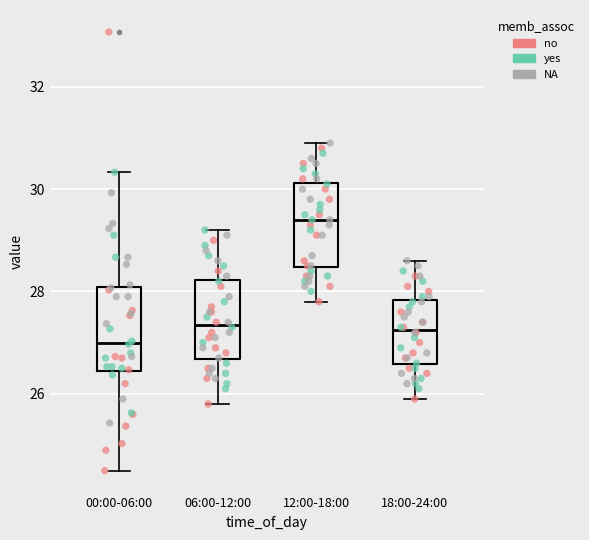

Reading left to right, read every box against the y-axis: the position of its median line, the range the box covers, and the ends of its whiskers. The values are not printed on the chart, so give them approximately, as read against the axis.

00:00-06:00: median 27.0, box 26.4 to 28.0, whiskers 24.6 to 30.4
06:00-12:00: median 27.4, box 26.6 to 28.2, whiskers 25.8 to 29.2
12:00-18:00: median 29.4, box 28.4 to 30.2, whiskers 27.8 to 31.0
18:00-24:00: median 27.2, box 26.6 to 27.8, whiskers 26.0 to 28.6